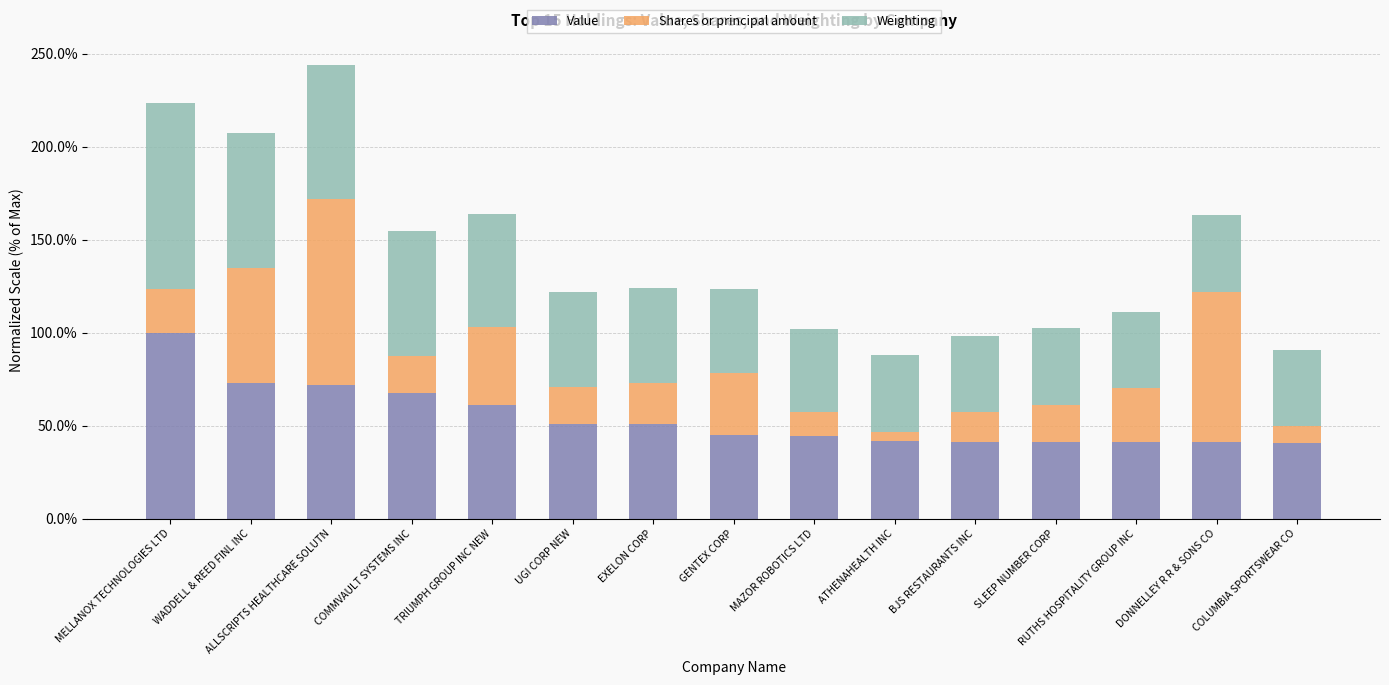

What value does the Value series have at GENTEX CORP?

44.9